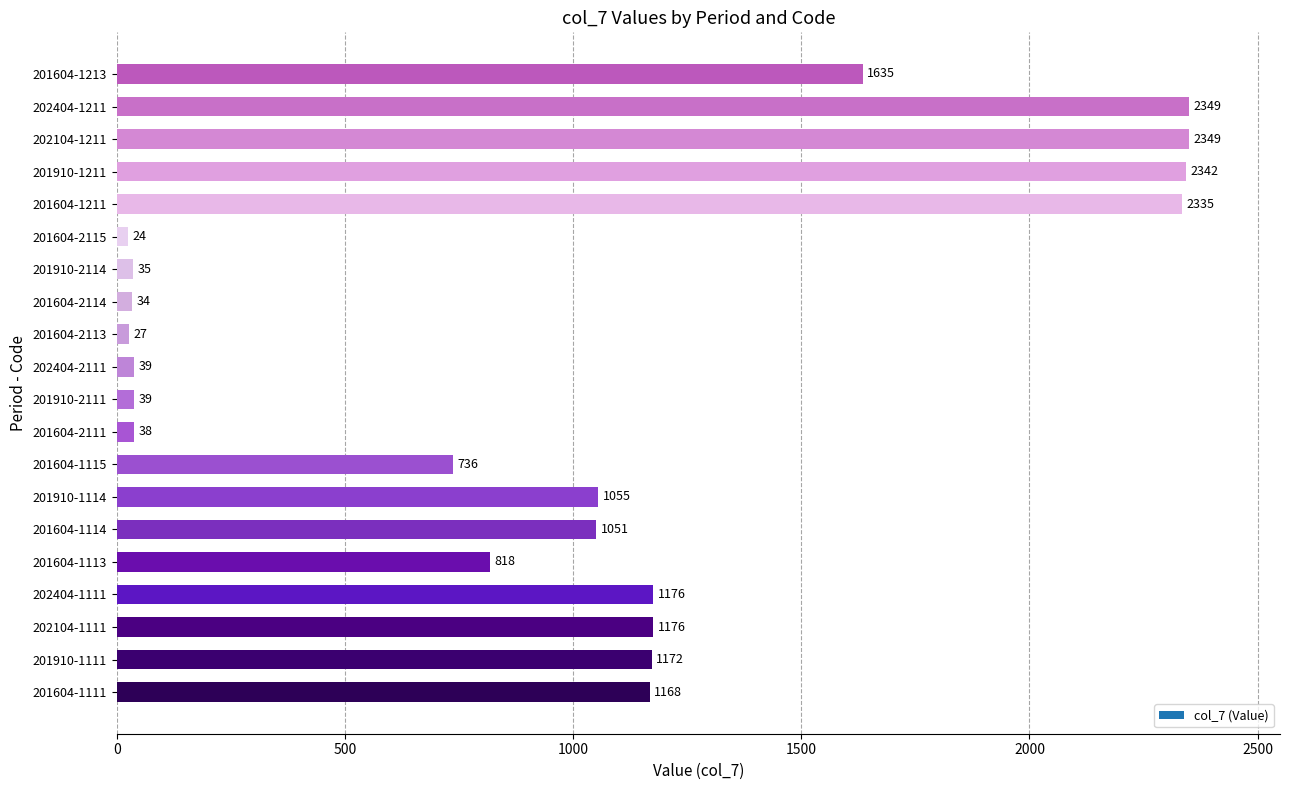

What is the approximate value at 201604-2113?

27